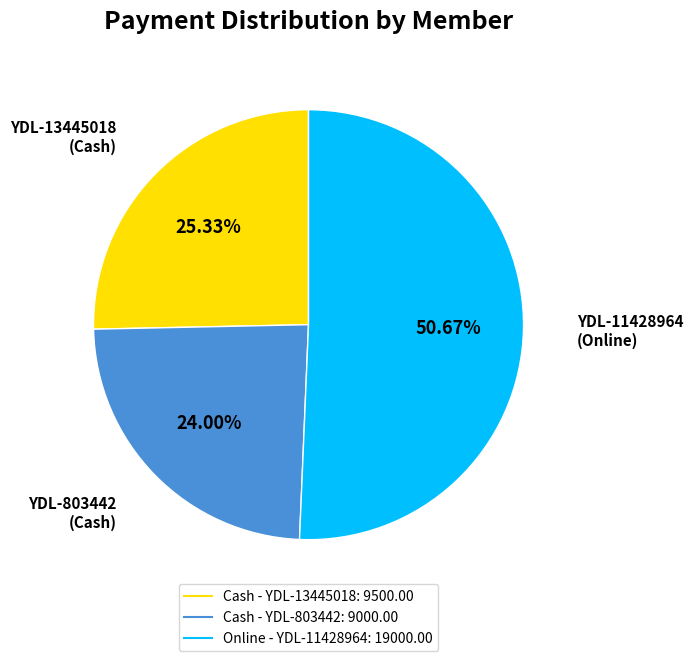

Is there any slice that represents more than half of the pie?

Yes